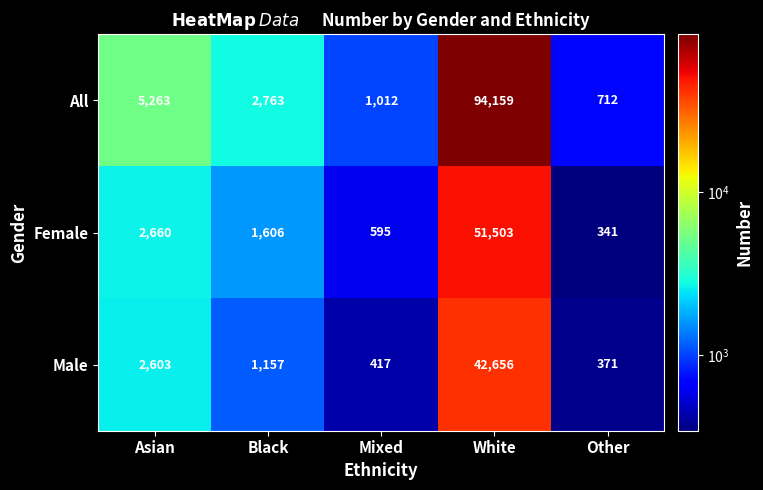

Reading right to left, what are all the values shown in this chart?

All: 712	94159	1012	2763	5263
Female: 341	51503	595	1606	2660
Male: 371	42656	417	1157	2603